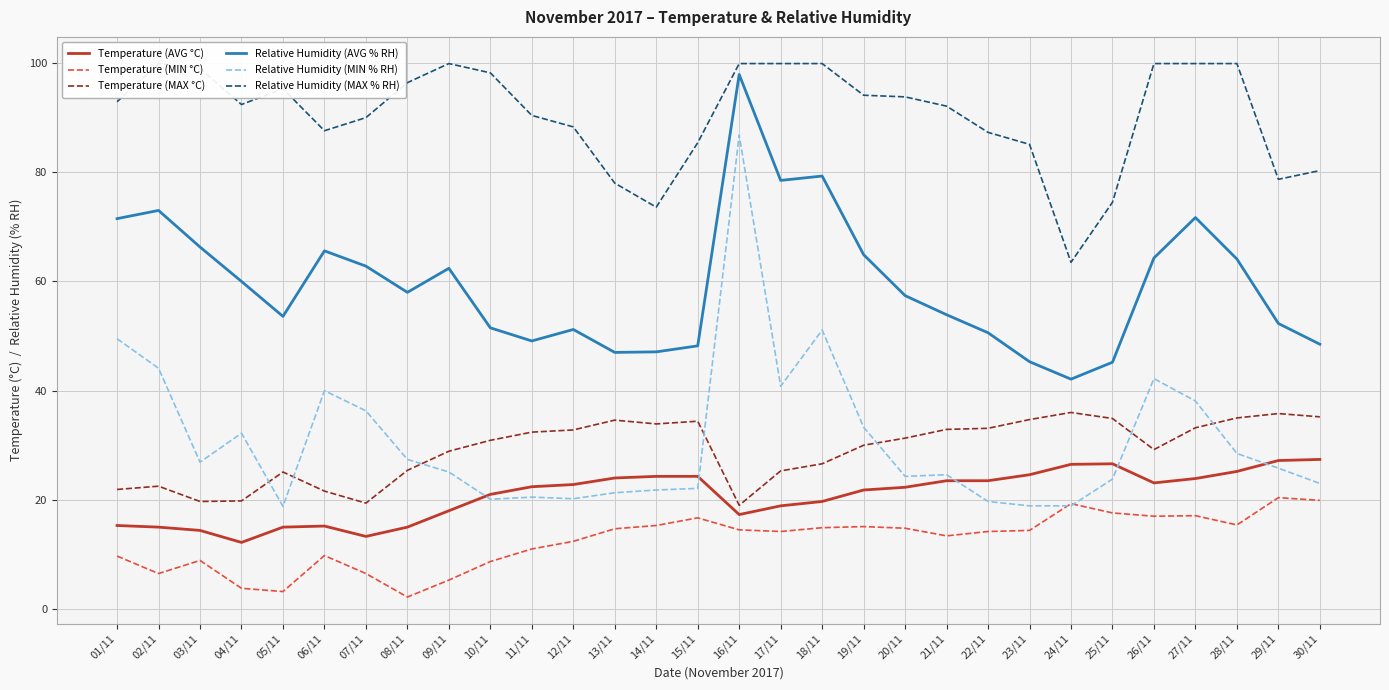

How many data points in Relative Humidity (MIN % RH) are less than 25?

14